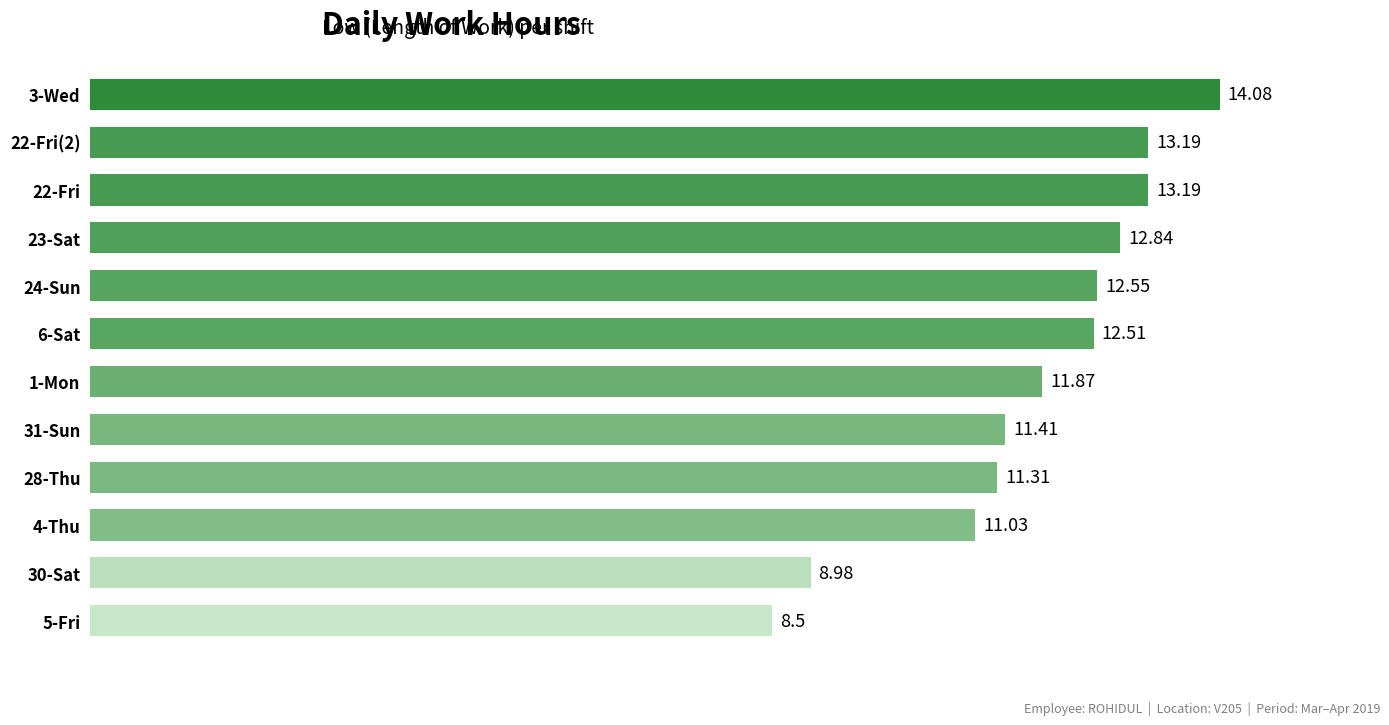

What is the ratio of the value at 24-Sun to the value at 22-Fri(2)?

1.0